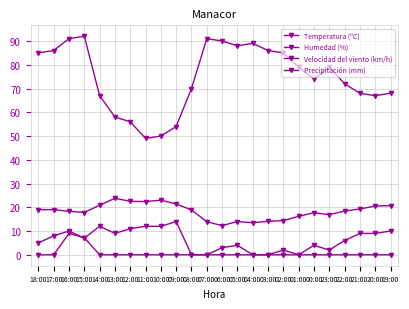

Between 12:00 and 20:00, which is larger?

12:00